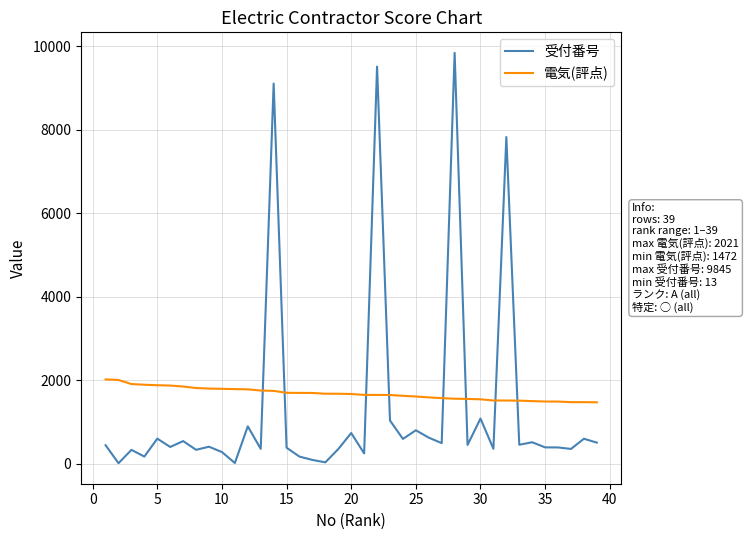

True or false: 電気(評点) and 受付番号 intersect in this chart.

True